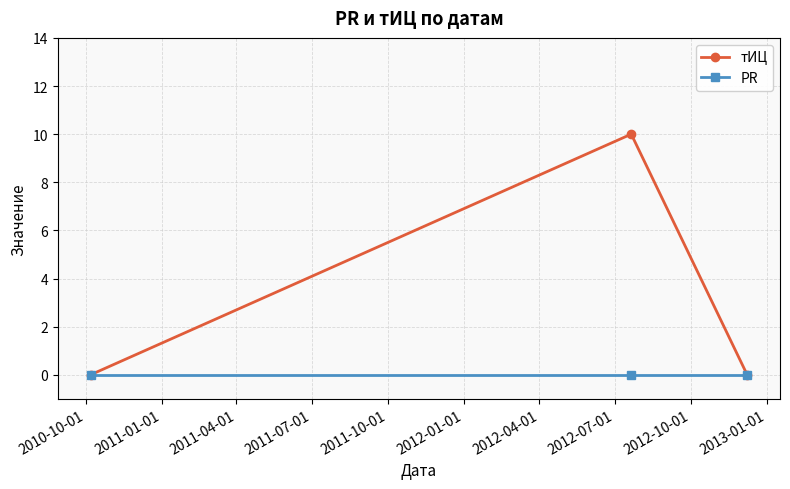

Reading left to right, list all the values displayed in this chart.

тИЦ: 0	10	0
PR: 0	0	0